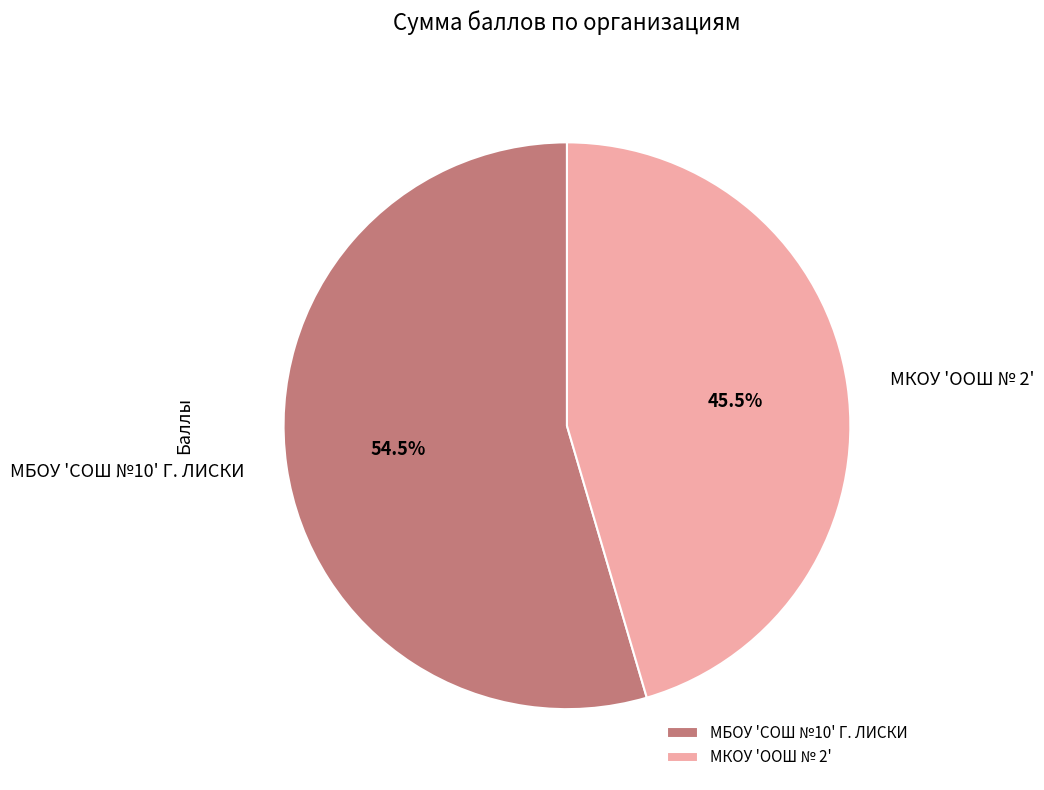

Rank the categories by value from highest to lowest.

МБОУ 'СОШ №10' Г. ЛИСКИ, МКОУ 'ООШ № 2'